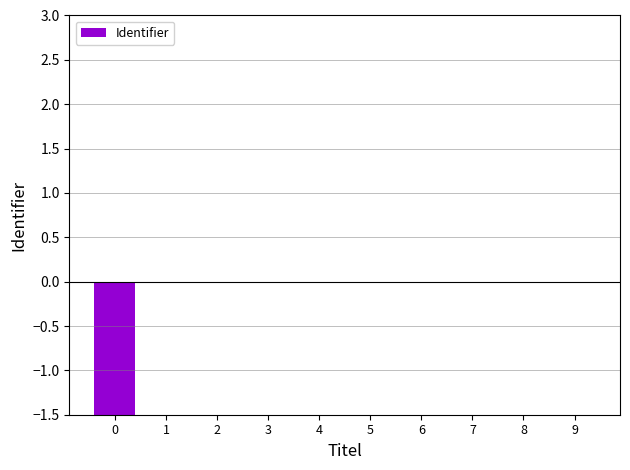

How many values are above zero?

4